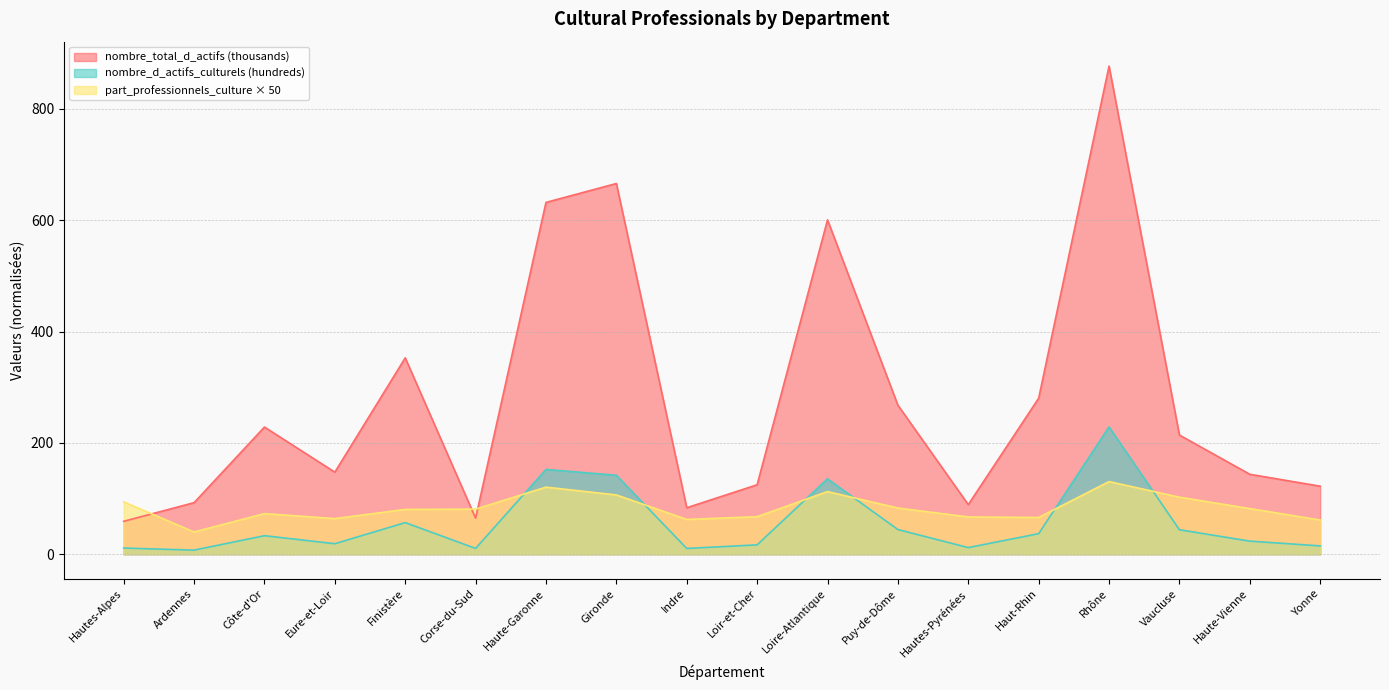

Rank the series by their maximum value, from highest to lowest.

nombre_total_d_actifs (thousands), nombre_d_actifs_culturels (hundreds), part_professionnels_culture × 50